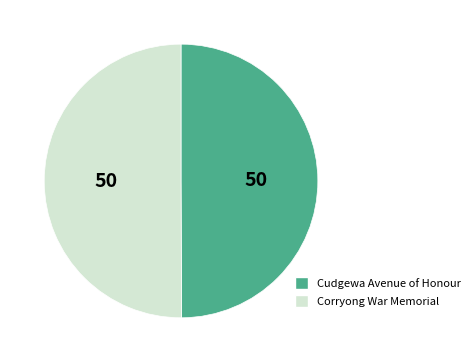

Combined, do Cudgewa Avenue of Honour and Corryong War Memorial account for over 50%?

Yes